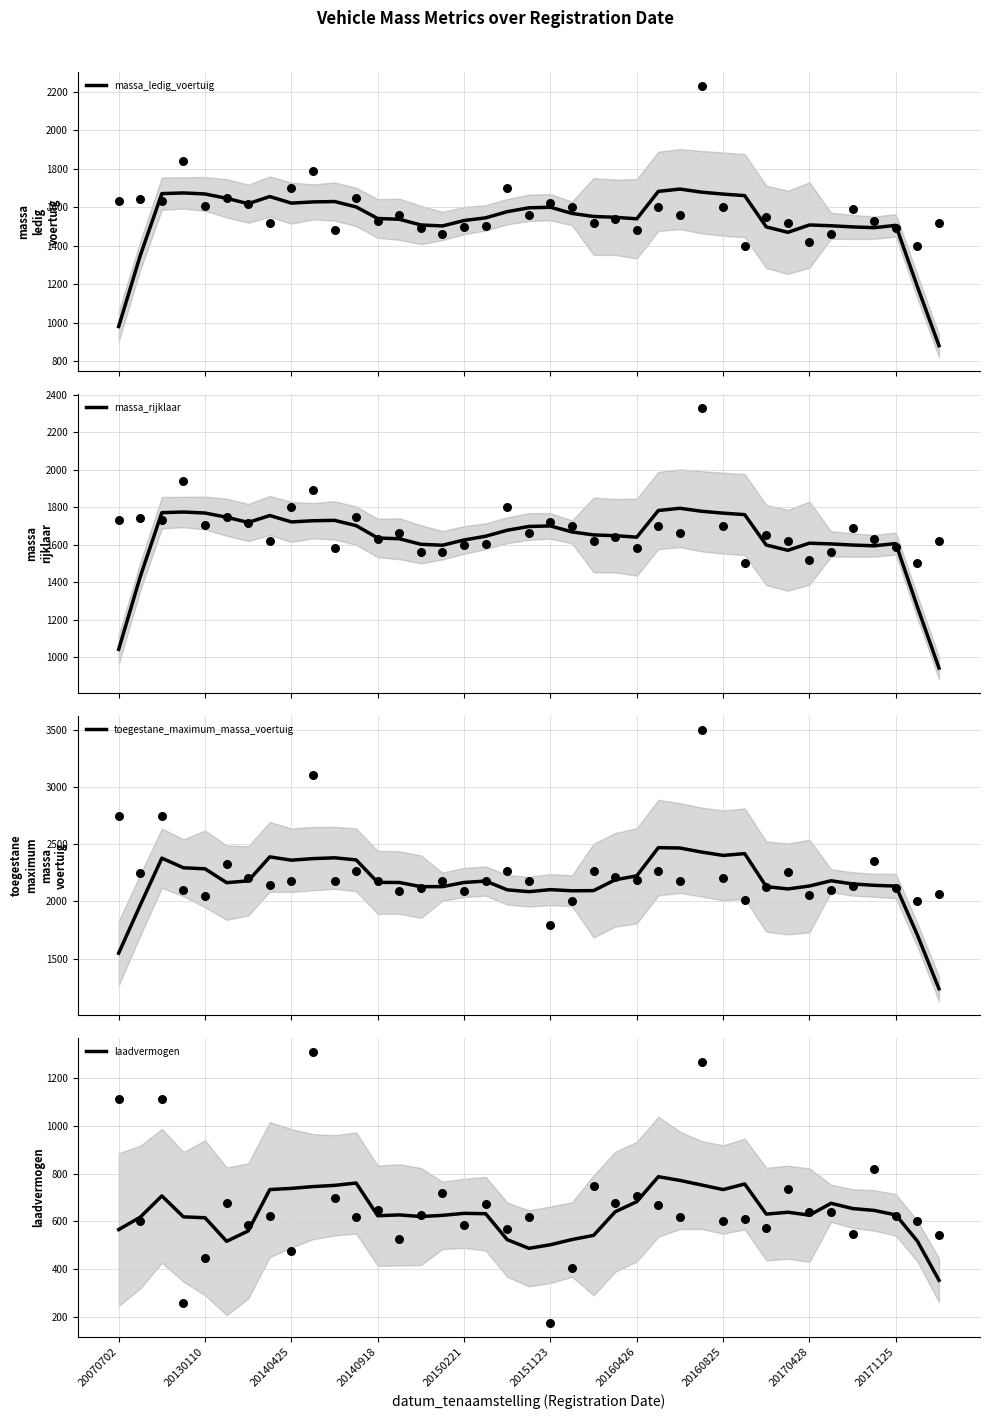

At which category is the sum across all series the highest?

26